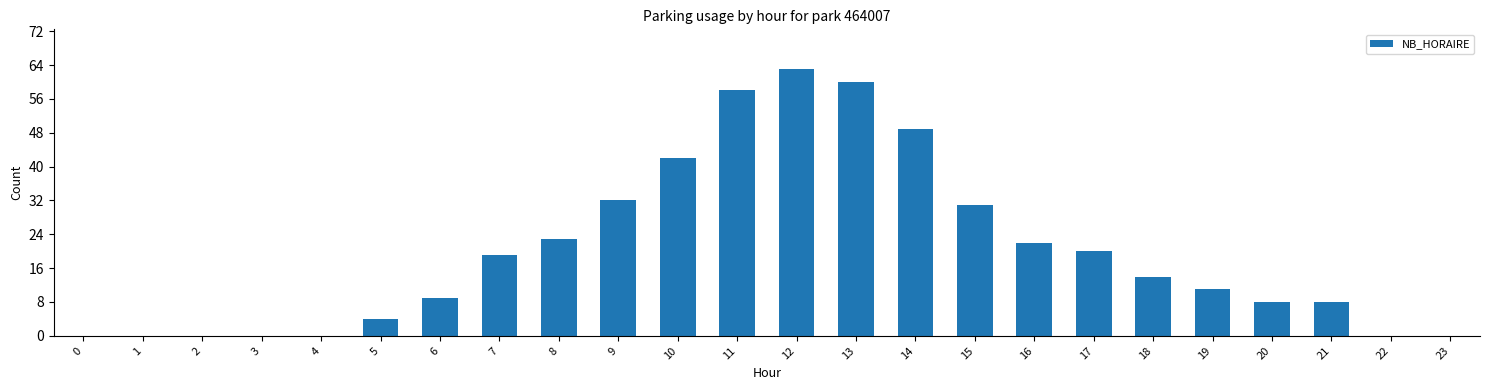

Is it true that the value at 16 is 22?

True